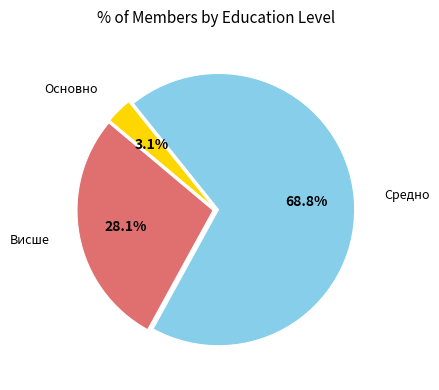

Is there any slice that represents more than half of the pie?

Yes